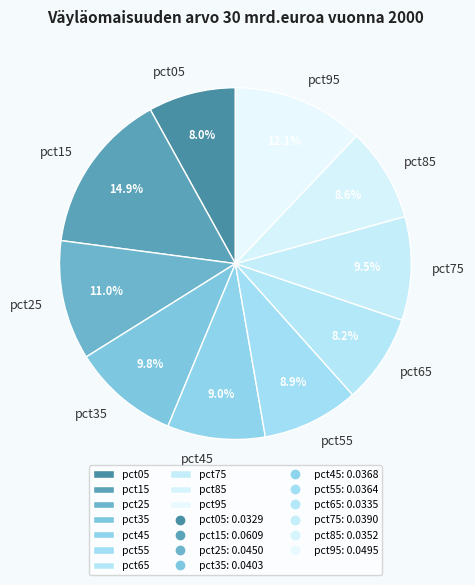

Which category has the biggest portion of the pie?

pct15